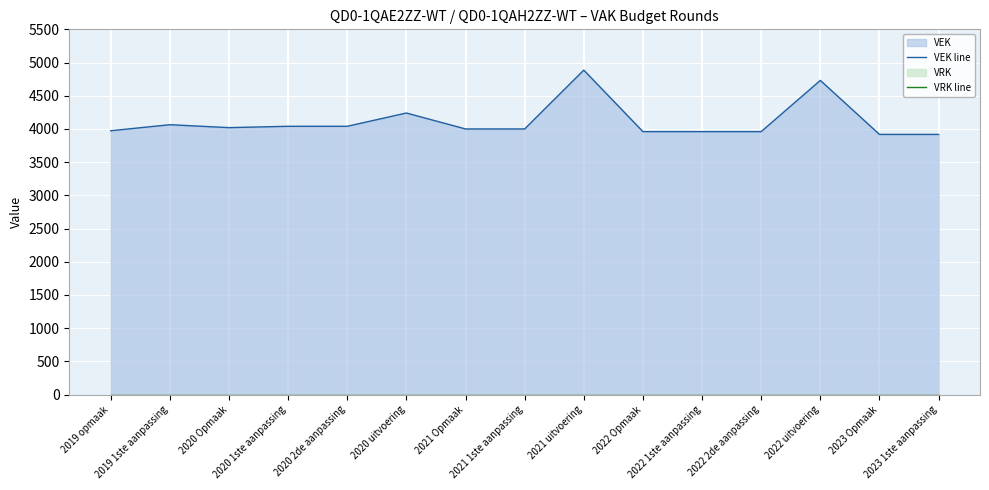

Reading right to left, what are all the values shown in this chart?

VEK line: 3918	3918	4731	3960	3960	3960	4886	4000	4000	4240	4040	4040	4020	4064	3973
VRK line: 0	0	0	0	0	0	0	0	0	0	0	0	0	0	0